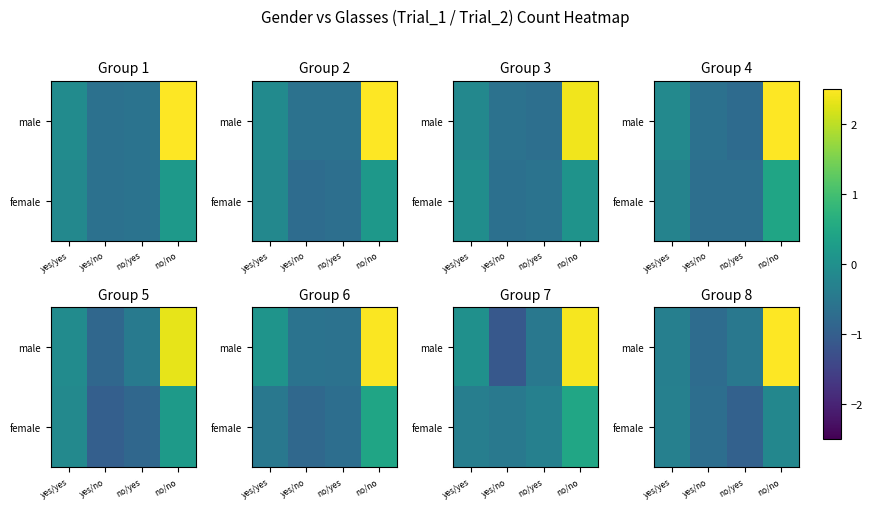

What value does the male series have at no/yes?

-0.5